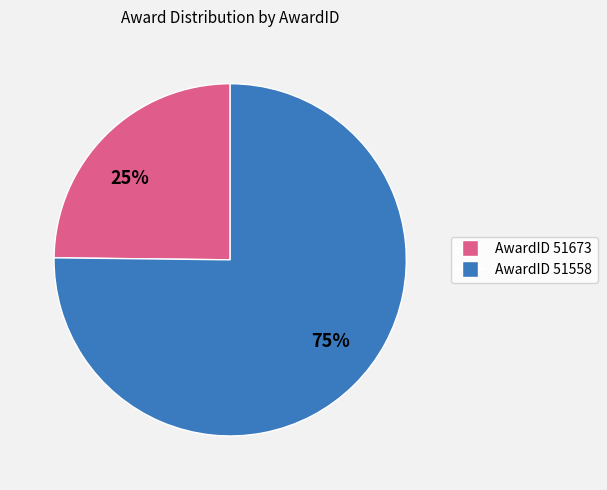

The 25% slice represents 25% of the pie. True or false?

True